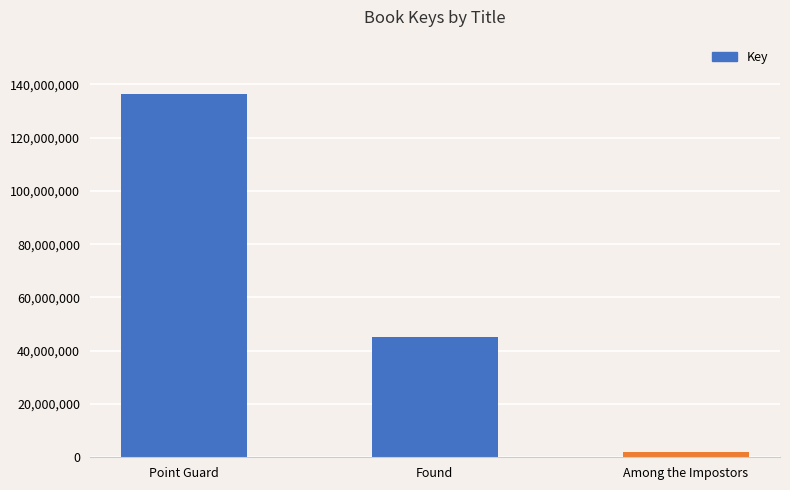

What is the label of the 2nd bar from the right?

Found